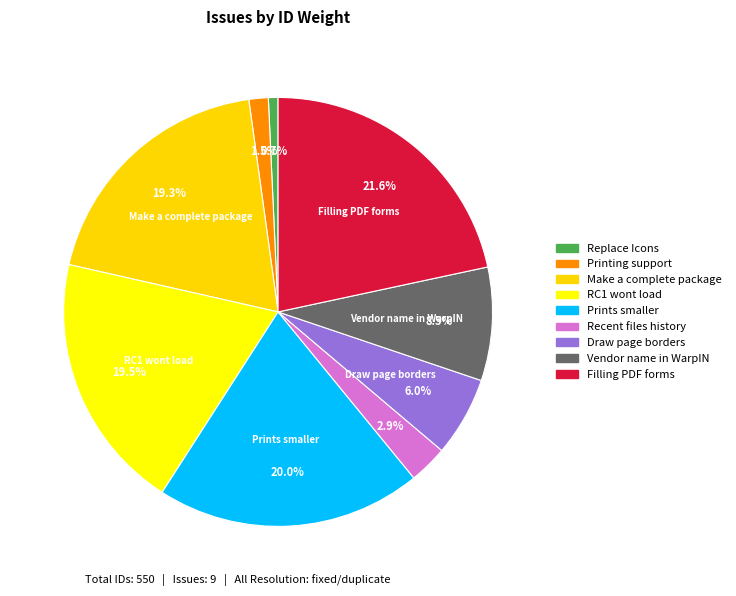

How many slices are in this pie chart?

9